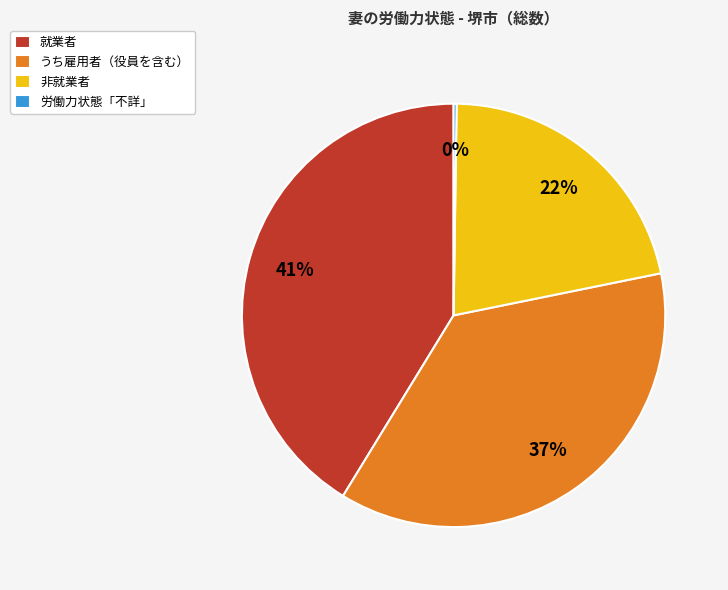

To the nearest percent, what is the difference between the largest and smallest slice percentages?

41%